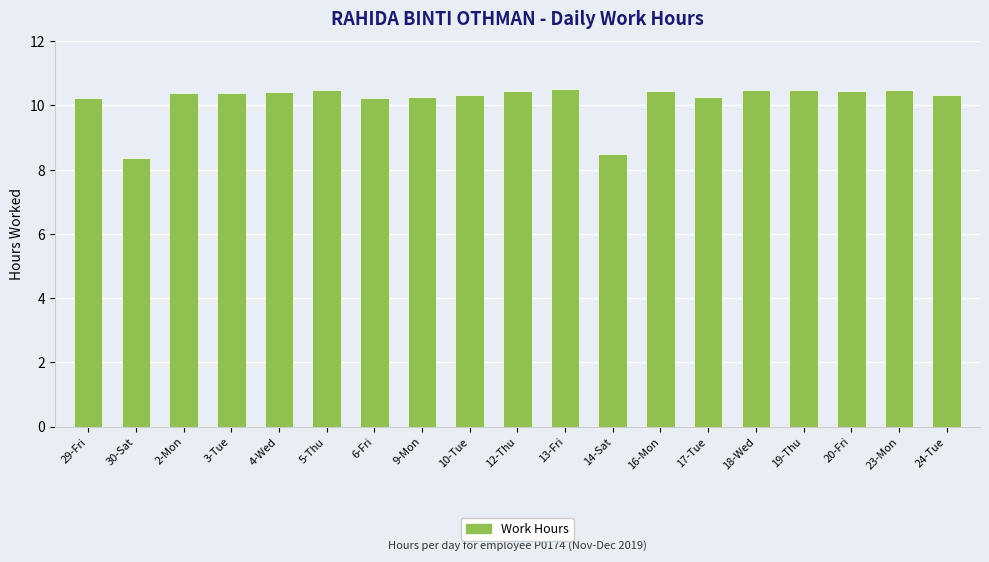

What is the ratio of the value at 3-Tue to the value at 6-Fri?

1.0